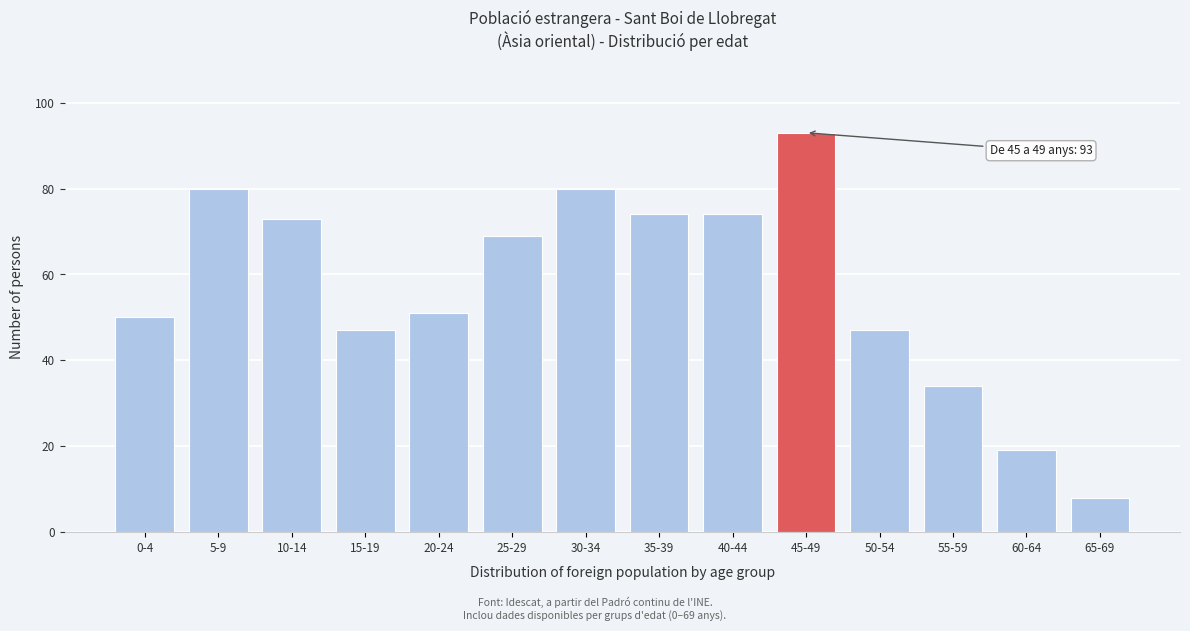

Reading left to right, extract all data points from this chart.

0-4=50	5-9=80	10-14=73	15-19=47	20-24=51	25-29=69	30-34=80	35-39=74	40-44=74	45-49=93	50-54=47	55-59=34	60-64=19	65-69=8